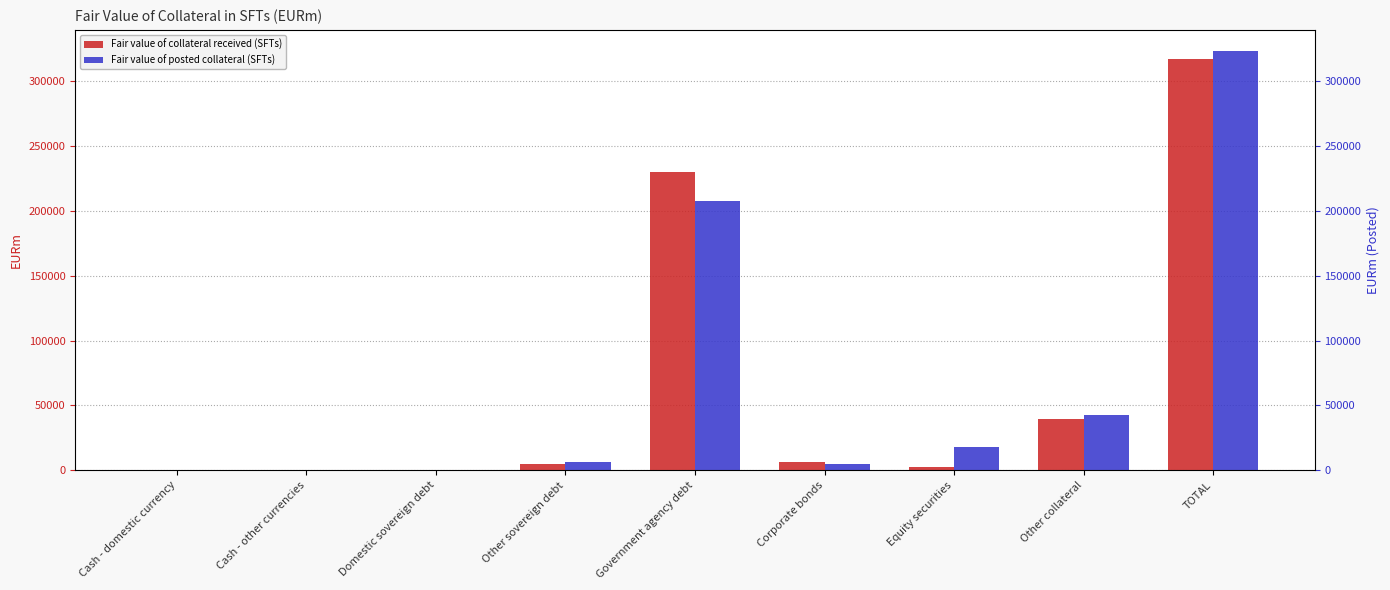

The value of Fair value of collateral received (SFTs) at Cash - domestic currency is 0. True or false?

True